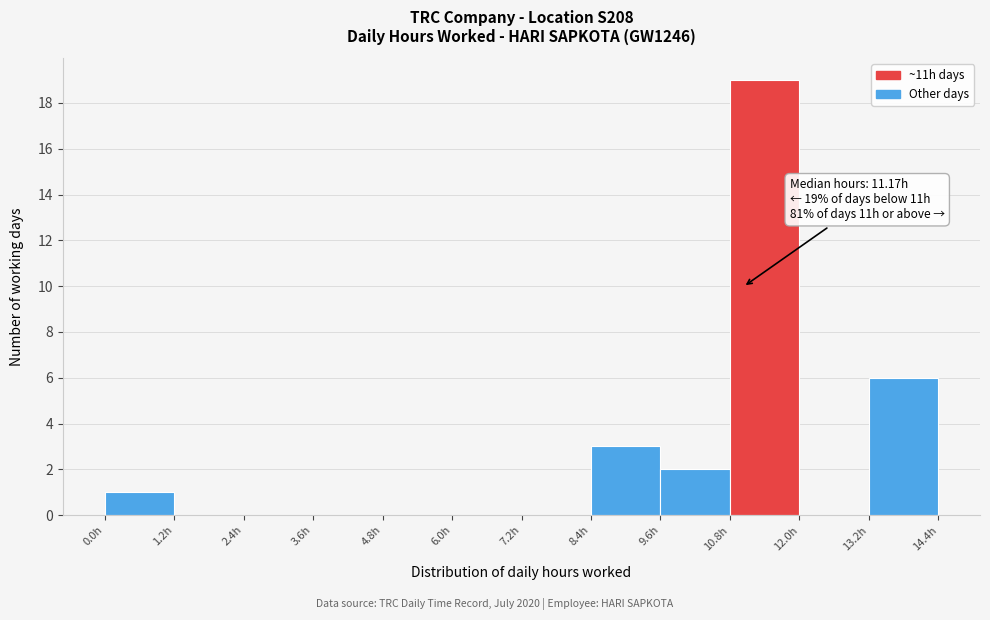

Which range on the x-axis has the tallest bar?

10.8 to 12.0